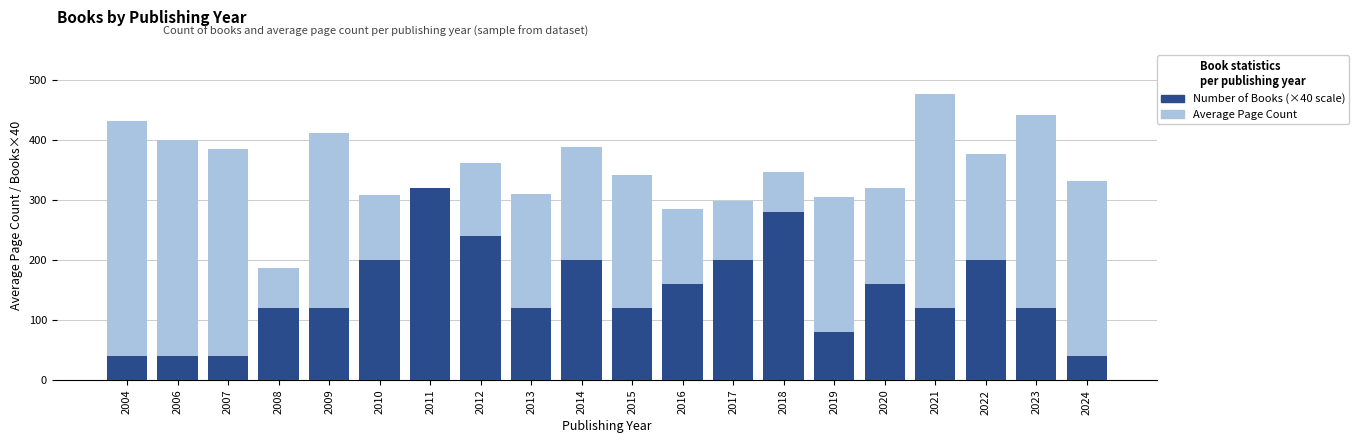

At 2010, list the series in order from largest to smallest.

Average Page Count, Number of Books (×40)